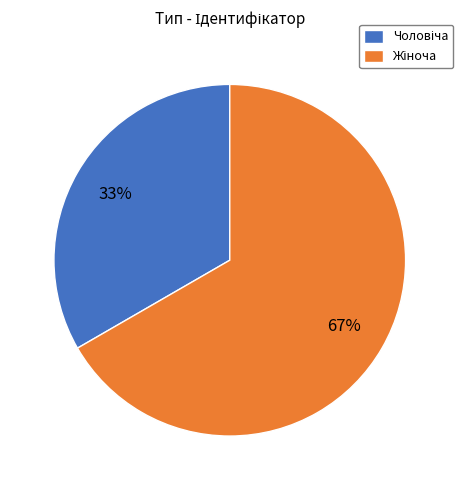

Does any single category account for the majority?

Yes